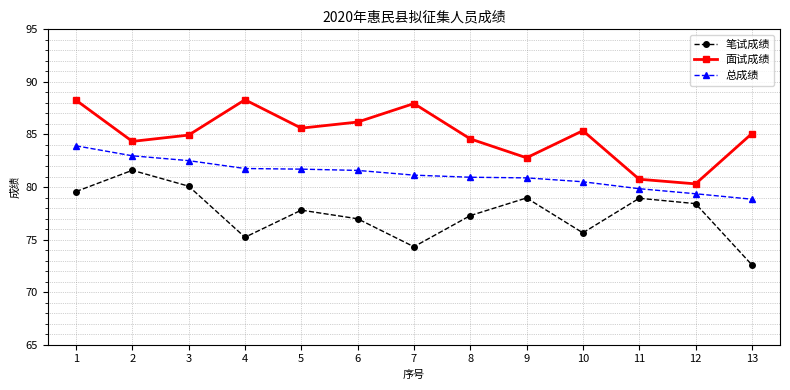

List the series in order of their overall mean, lowest first.

笔试成绩, 总成绩, 面试成绩